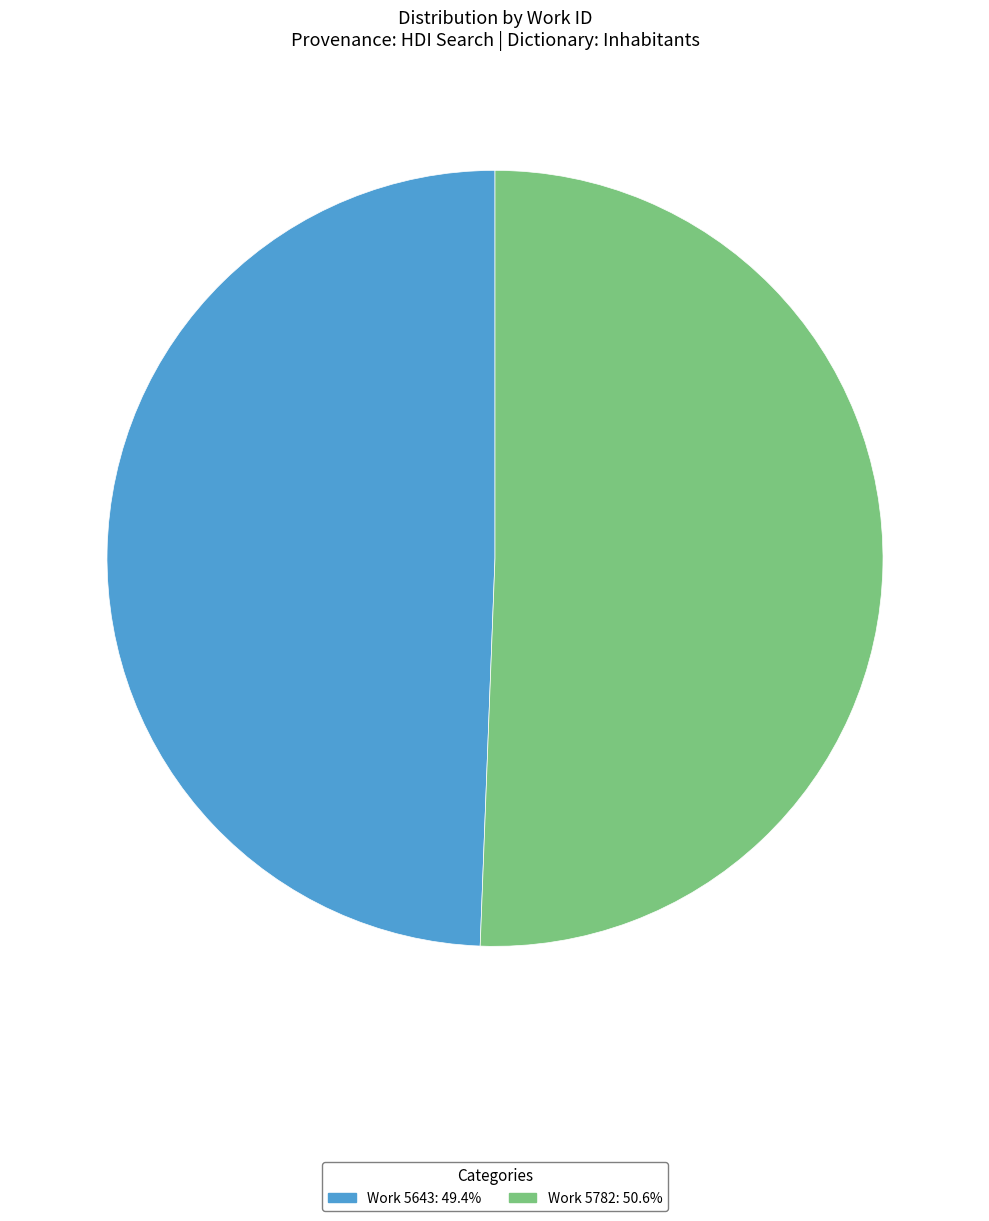

Which slice represents more than half of the pie?

Work 5782